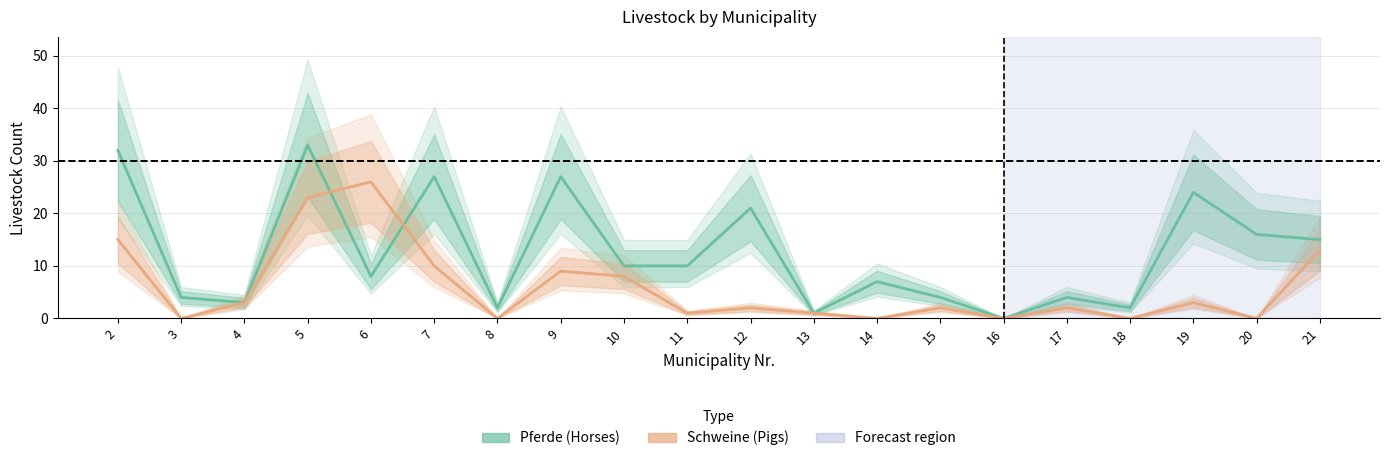

What is the difference between the second highest and minimum values in the Pferde (Horses) series?

32